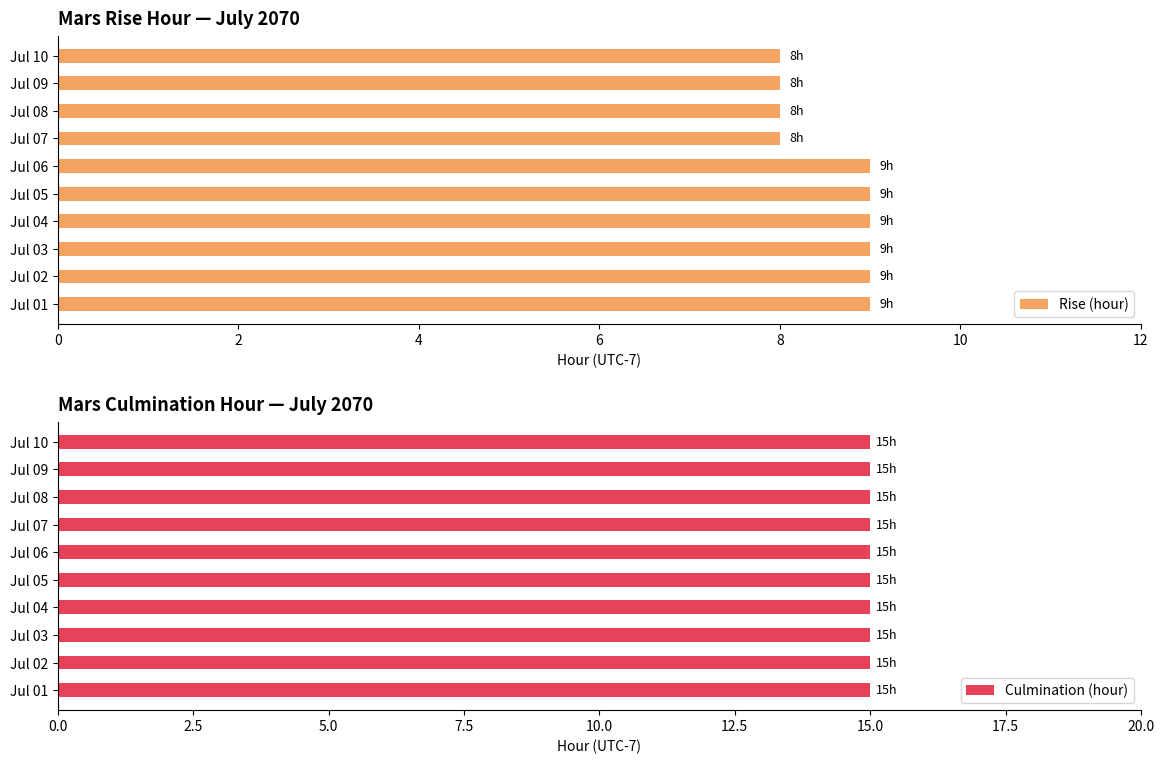

Is it true that Rise (hour) equals 8 at Jul 07?

True